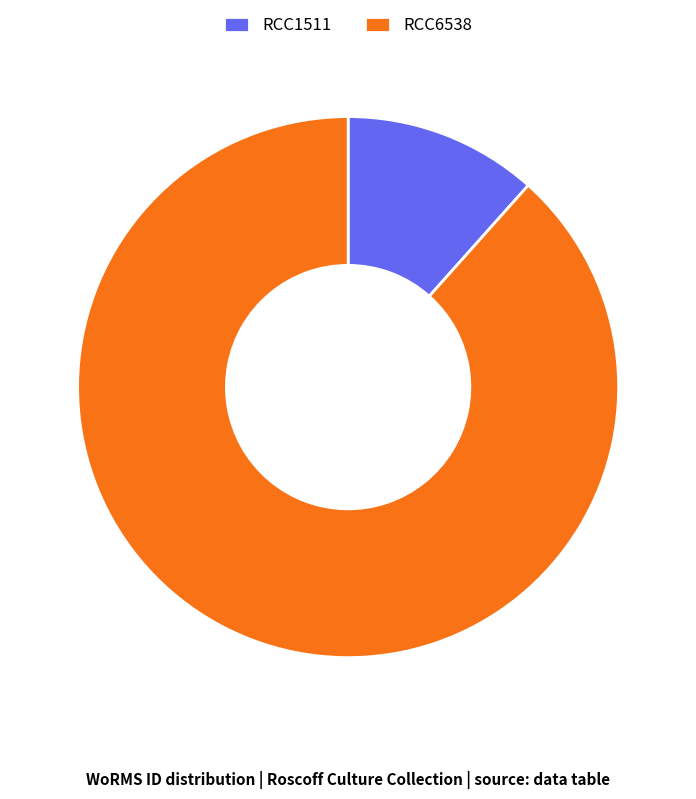

Which has a higher value, RCC1511 or RCC6538?

RCC6538